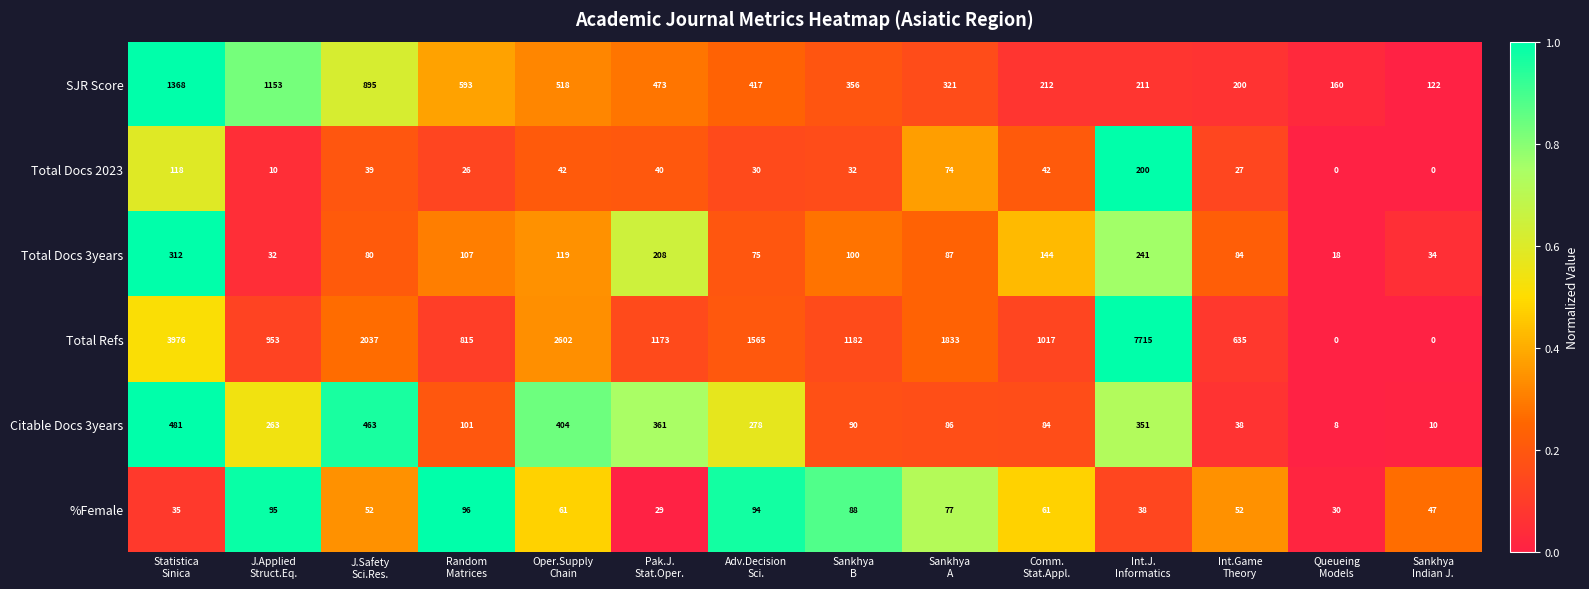

How many series are shown in this chart?

6